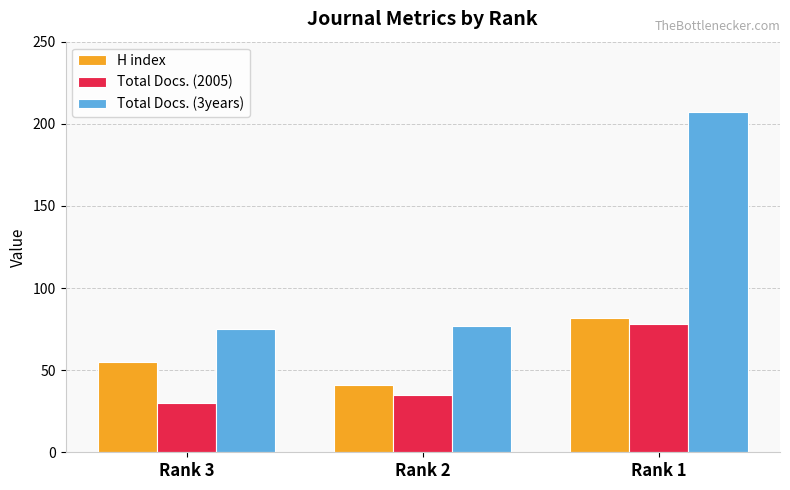

Which series changed the most between Rank 3 and Rank 1?

Total Docs. (3years)